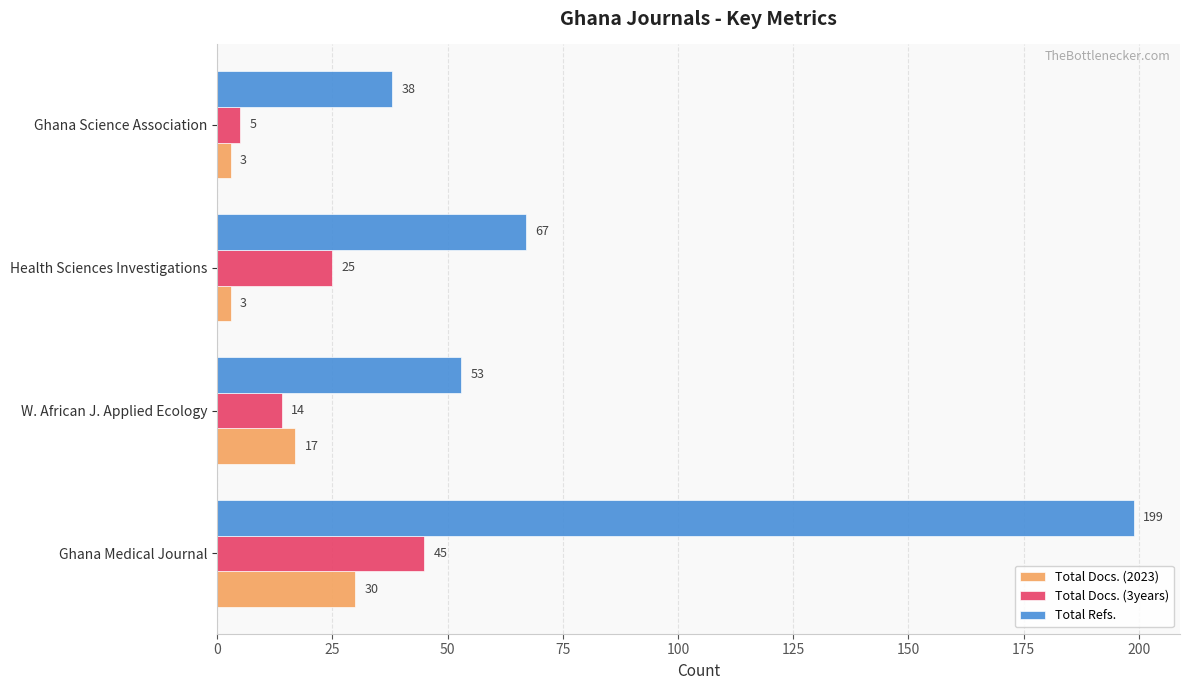

Rank the series by their maximum value, from highest to lowest.

Total Refs., Total Docs. (3years), Total Docs. (2023)